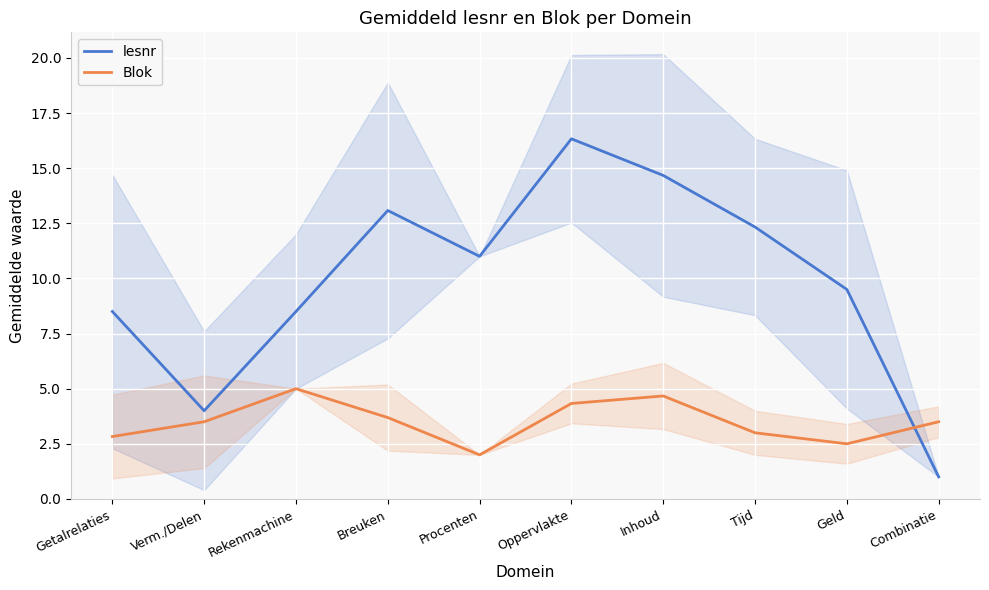

Reading left to right, what are all the values shown in this chart?

lesnr: Getalrelaties=8.5	Verm./Delen=4.0	Rekenmachine=8.5	Breuken=13.1	Procenten=11.0	Oppervlakte=16.3	Inhoud=14.7	Tijd=12.3	Geld=9.5	Combinatie=1.0
Blok: Getalrelaties=2.8	Verm./Delen=3.5	Rekenmachine=5.0	Breuken=3.7	Procenten=2.0	Oppervlakte=4.3	Inhoud=4.7	Tijd=3.0	Geld=2.5	Combinatie=3.5